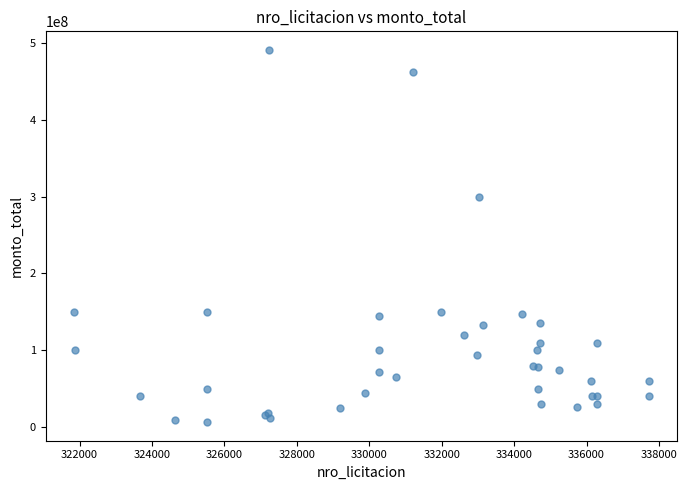

What Y value in the scatter plot is closest to 248667500?

299777500